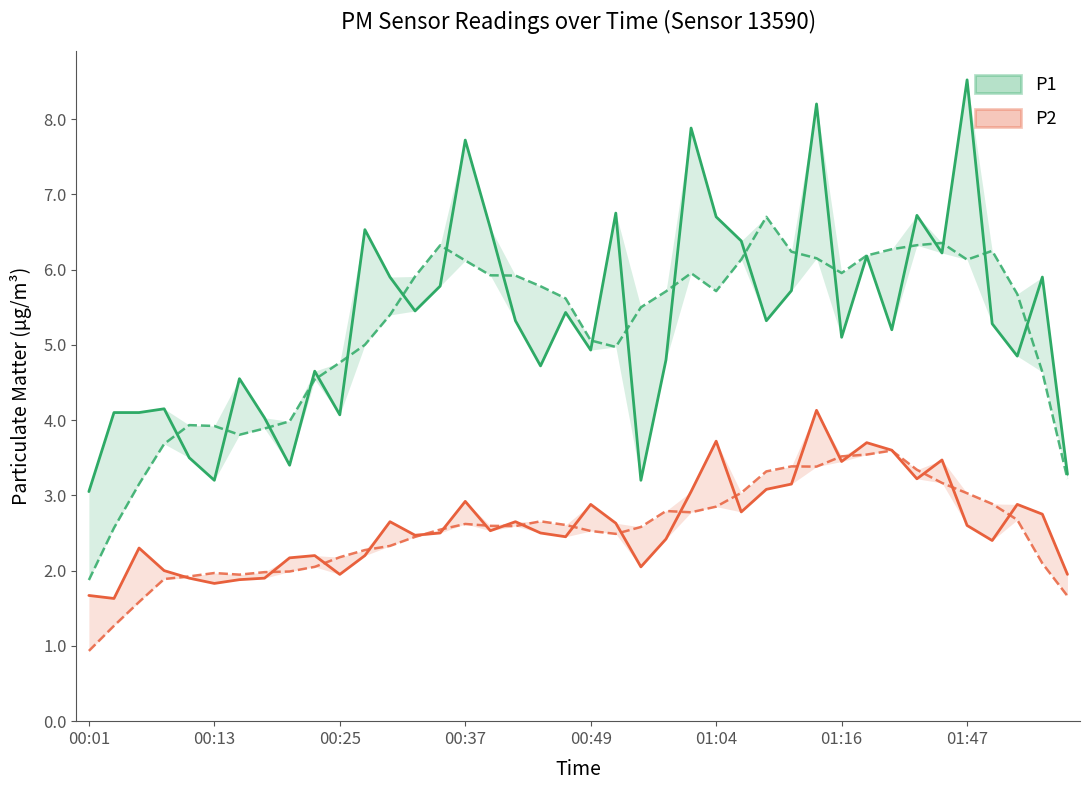

Which series has the widest spread of values?

P1